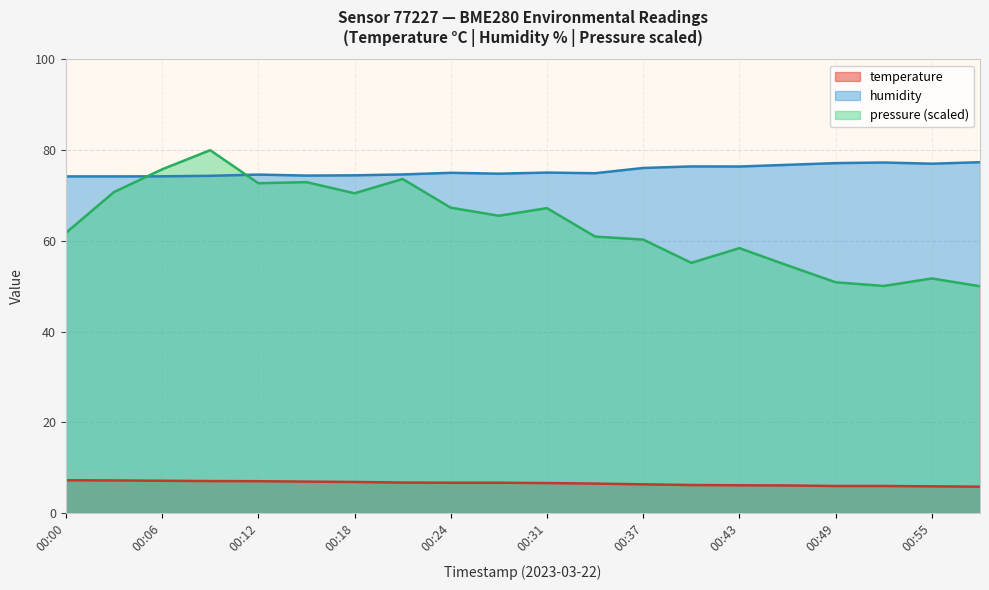

List the series in order of their overall mean, lowest first.

temperature, pressure (scaled), humidity